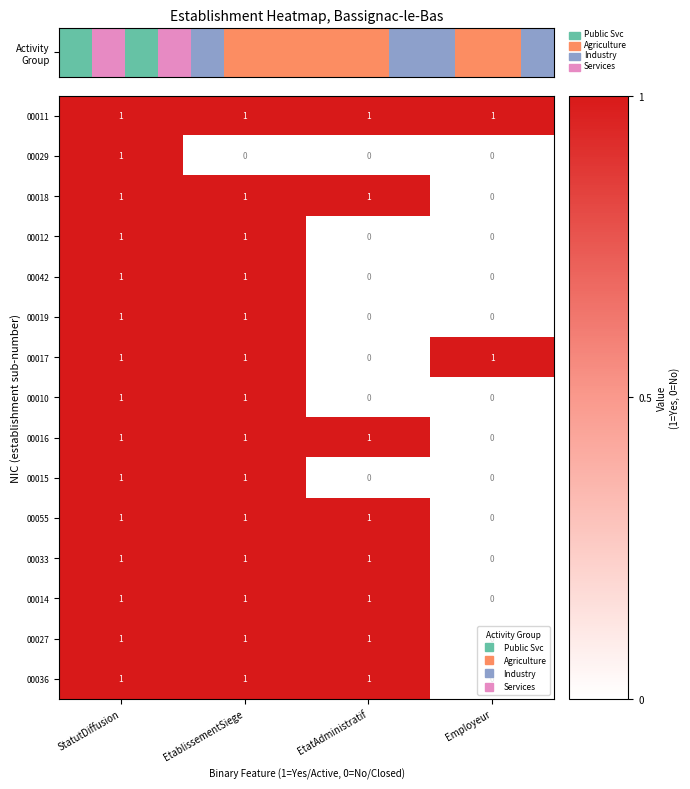

What is the sum of all 00036 values?

3